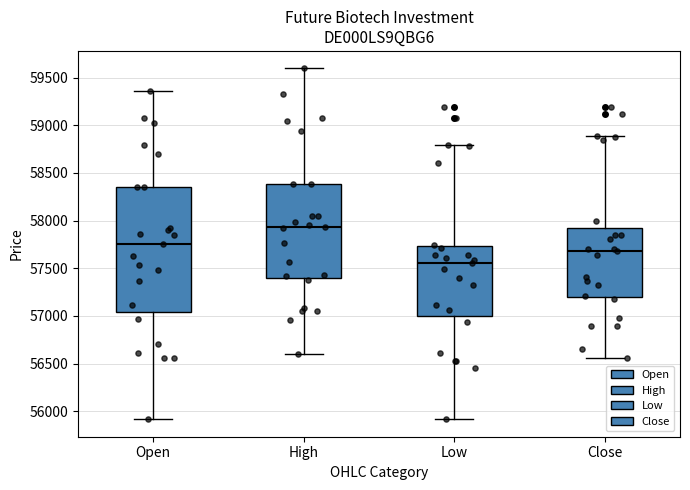

Where is the upper edge of the box for Low on the y-axis? The values are not printed on the chart, so give them approximately, as read against the axis.

57750